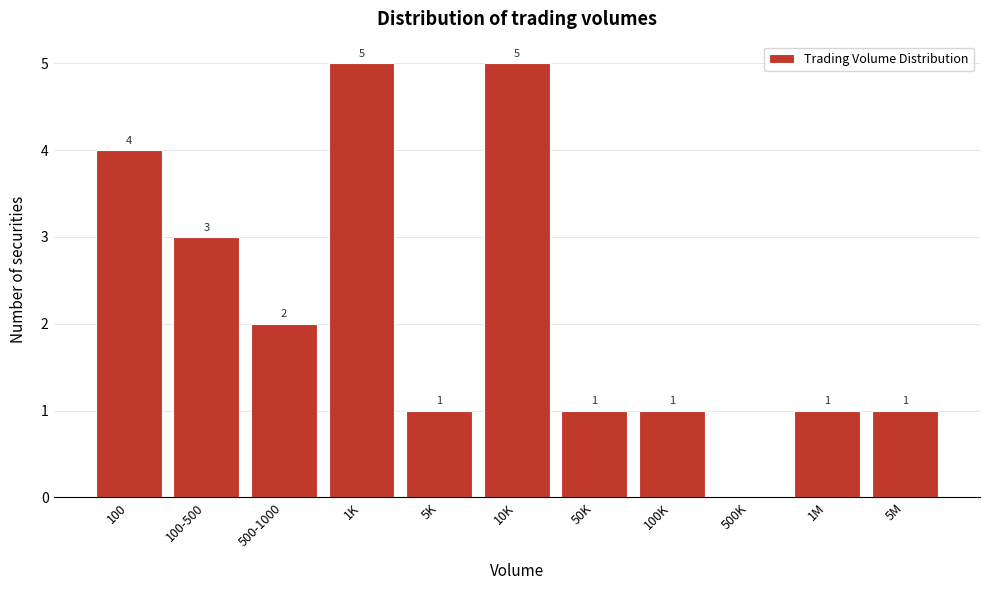

Reading right to left, list all the values displayed in this chart.

5M=1	1M=1	500K=0	100K=1	50K=1	10K=5	5K=1	1K=5	500-1000=2	100-500=3	100=4